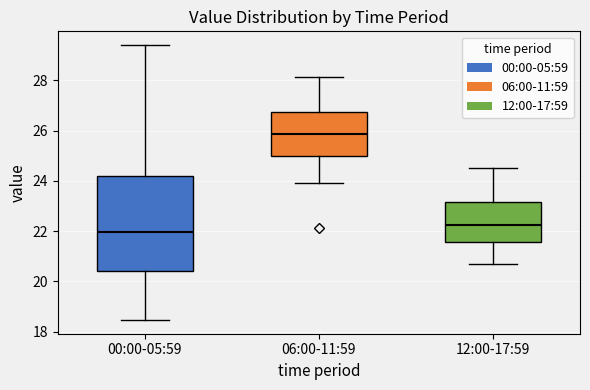

Which box has the lowest median line?

00:00-05:59